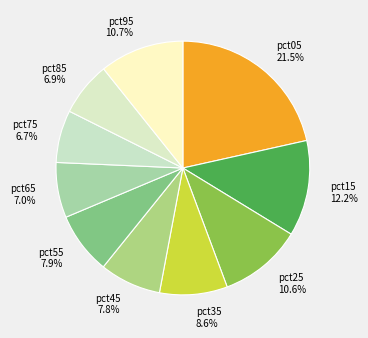

To the nearest percent, what percentage of the pie is pct85?

7%